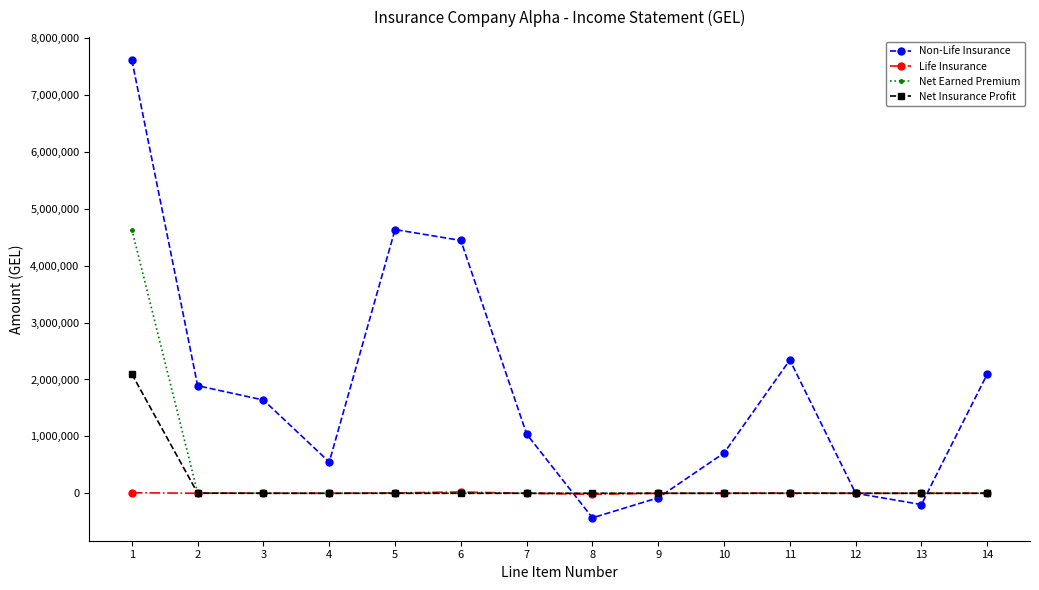

Is the value of Non-Life Insurance at 13 greater than the value of Net Insurance Profit at 13?

No